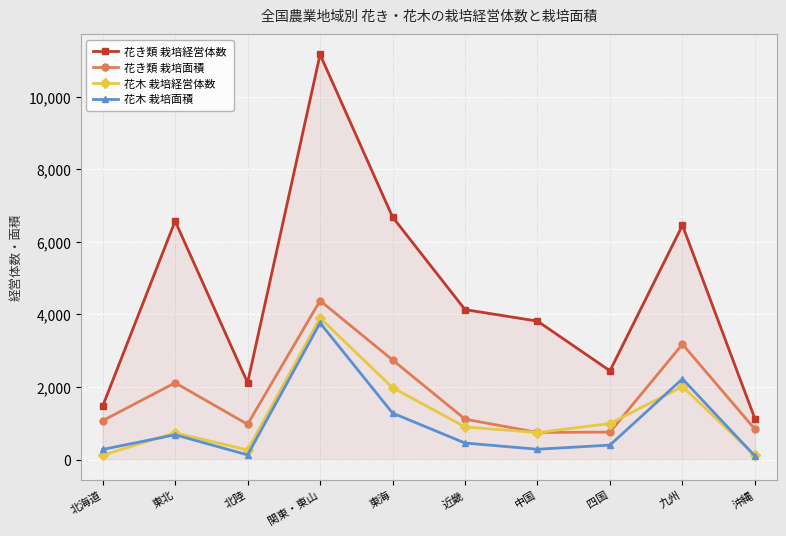

At which category is the sum across all series the highest?

関東・東山